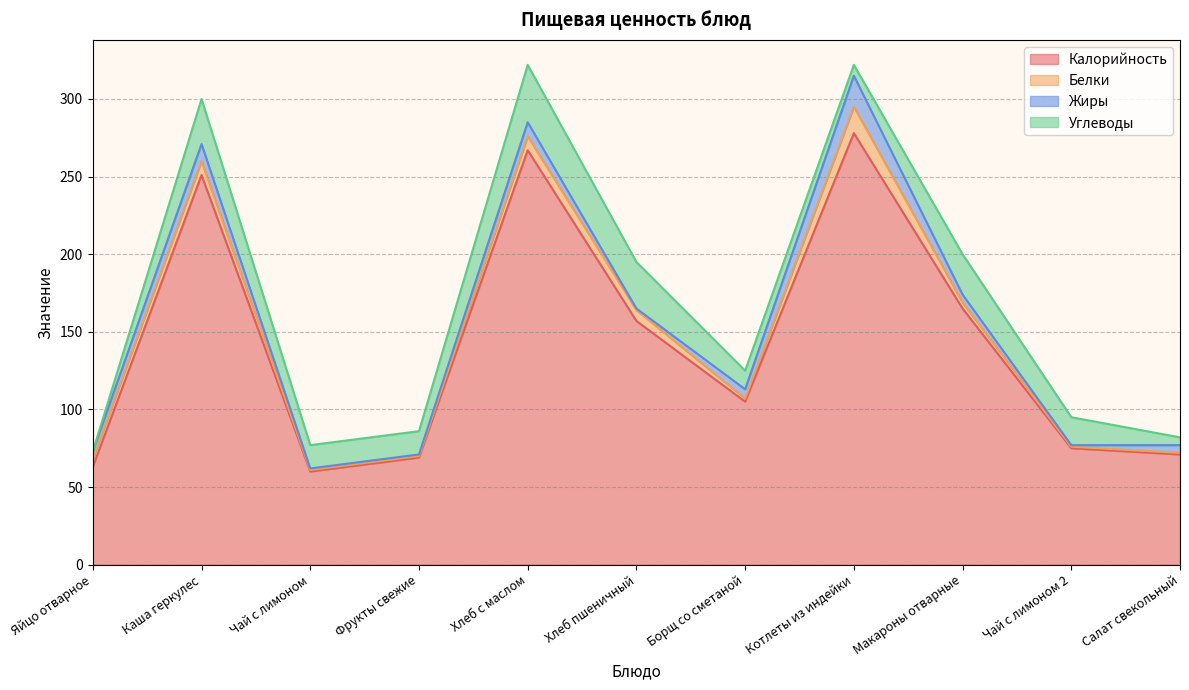

True or false: Белки has a value of 5 at Яйцо отварное.

True